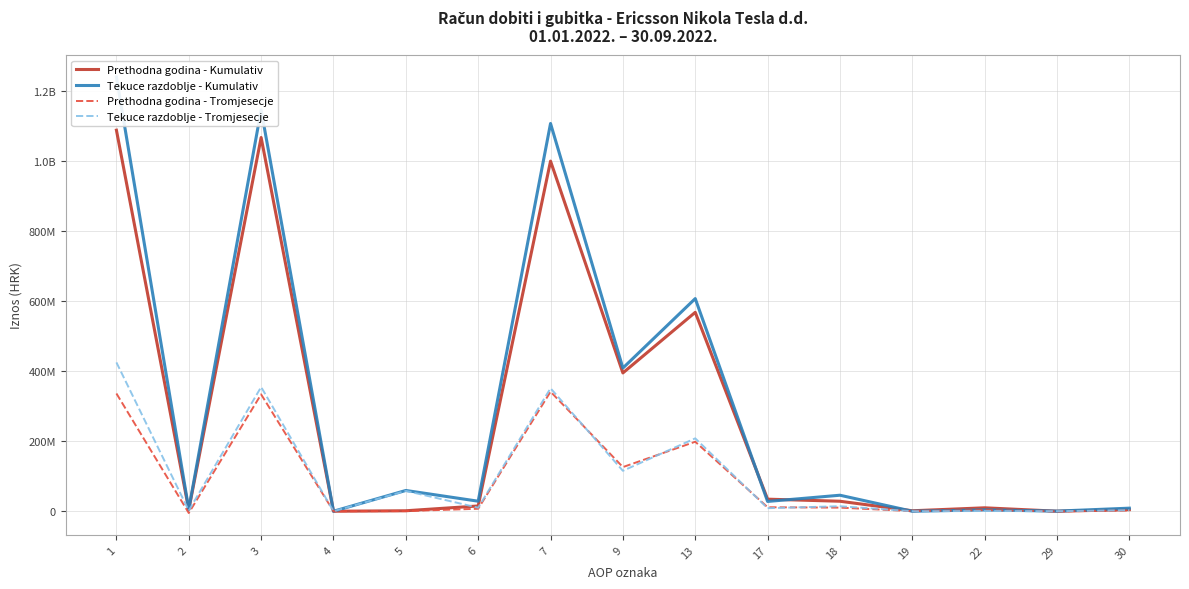

True or false: Tekuce razdoblje - Tromjesecje and Tekuce razdoblje - Kumulativ intersect in this chart.

False